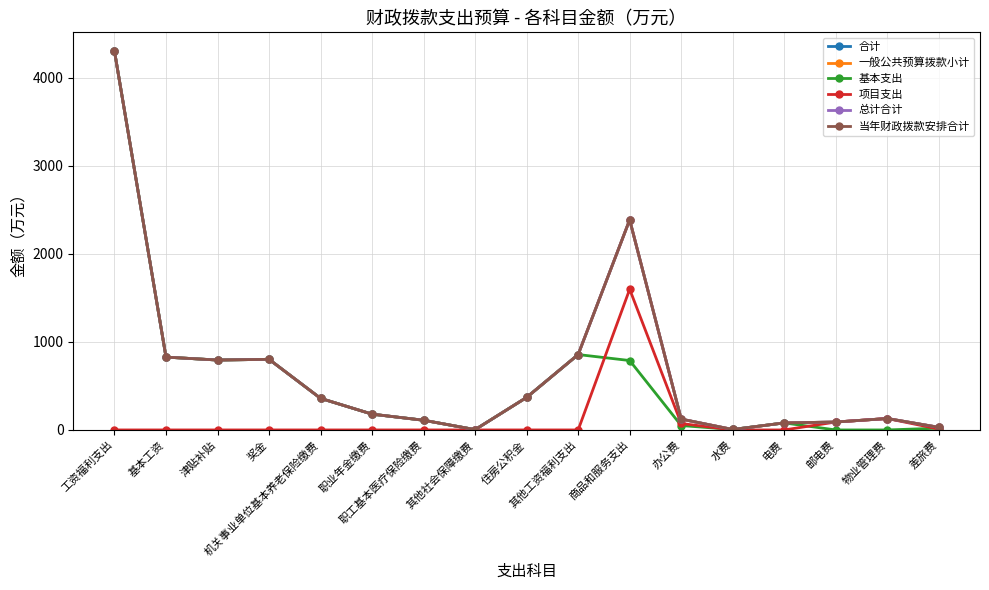

Does the chart have visible grid lines?

Yes